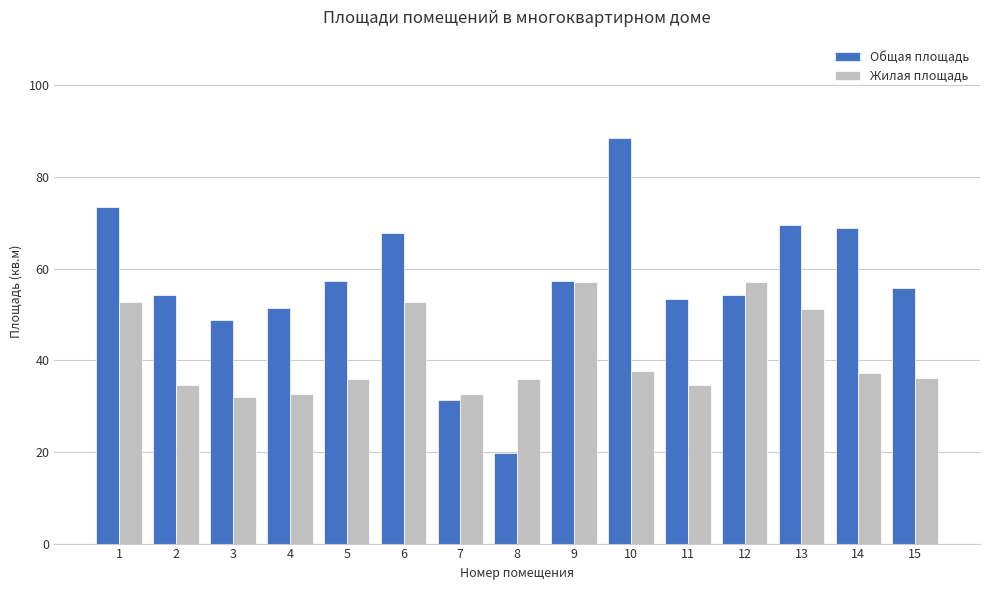

Are the bars grouped side by side (vs. stacked)?

Yes